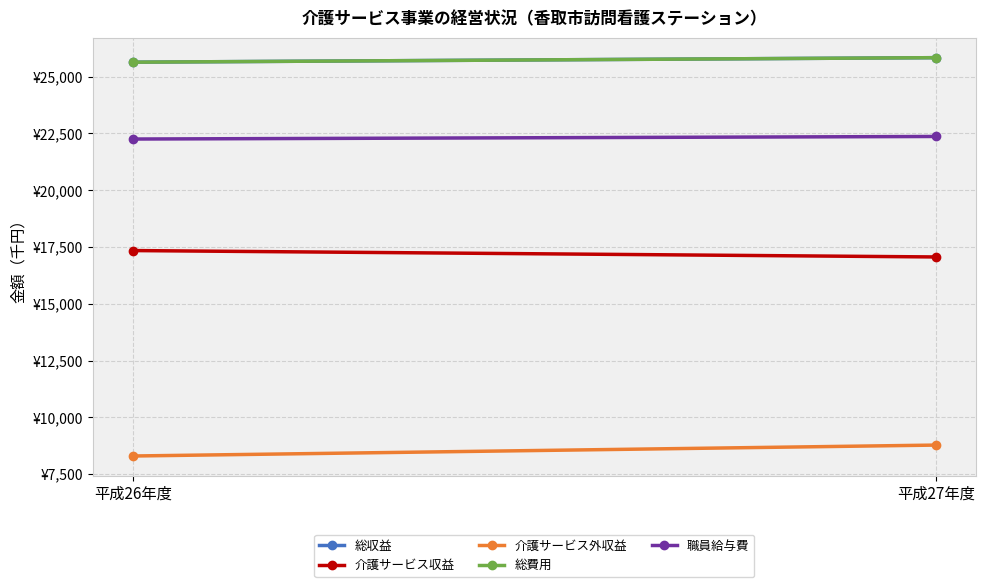

Is it true that 介護サービス収益 equals 17342 at 平成26年度?

True